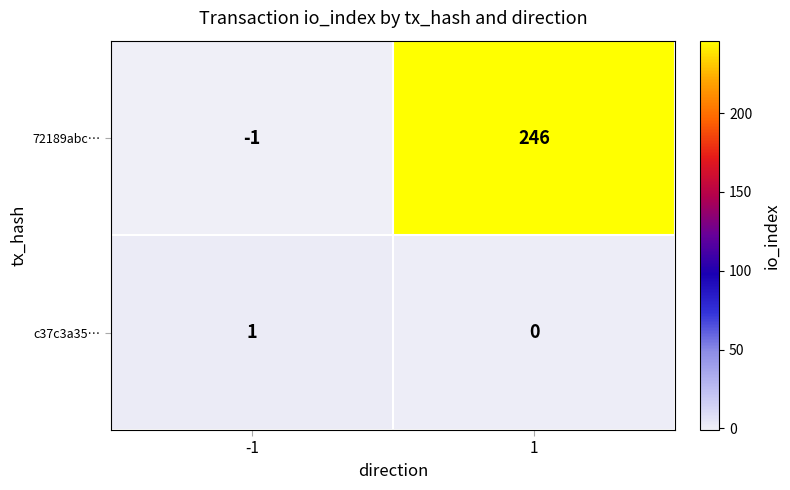

What is the difference between the maximum and minimum values in the 72189abc… series?

247